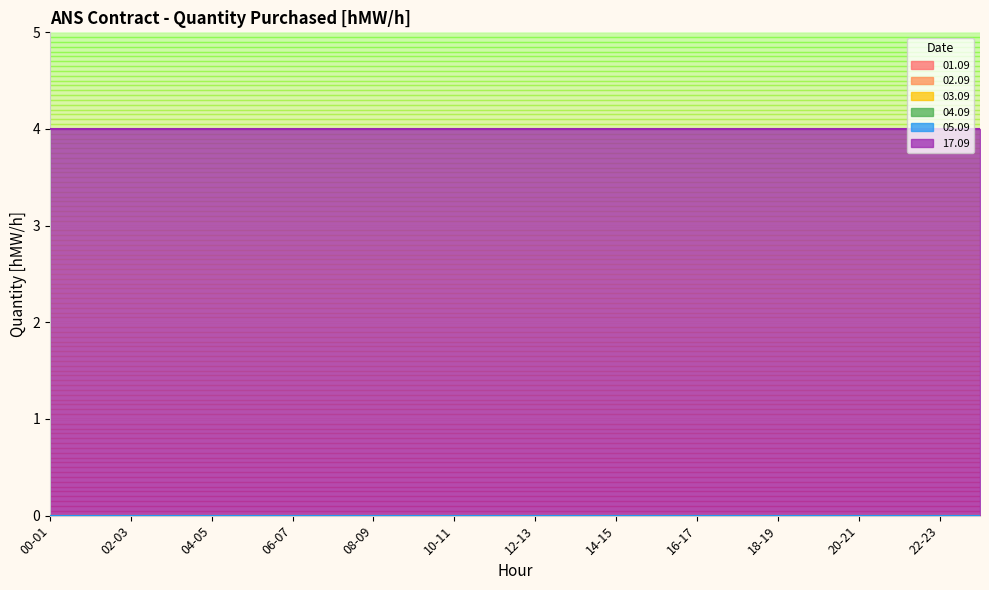

Which has a higher value, 04-05 or 10-11?

04-05